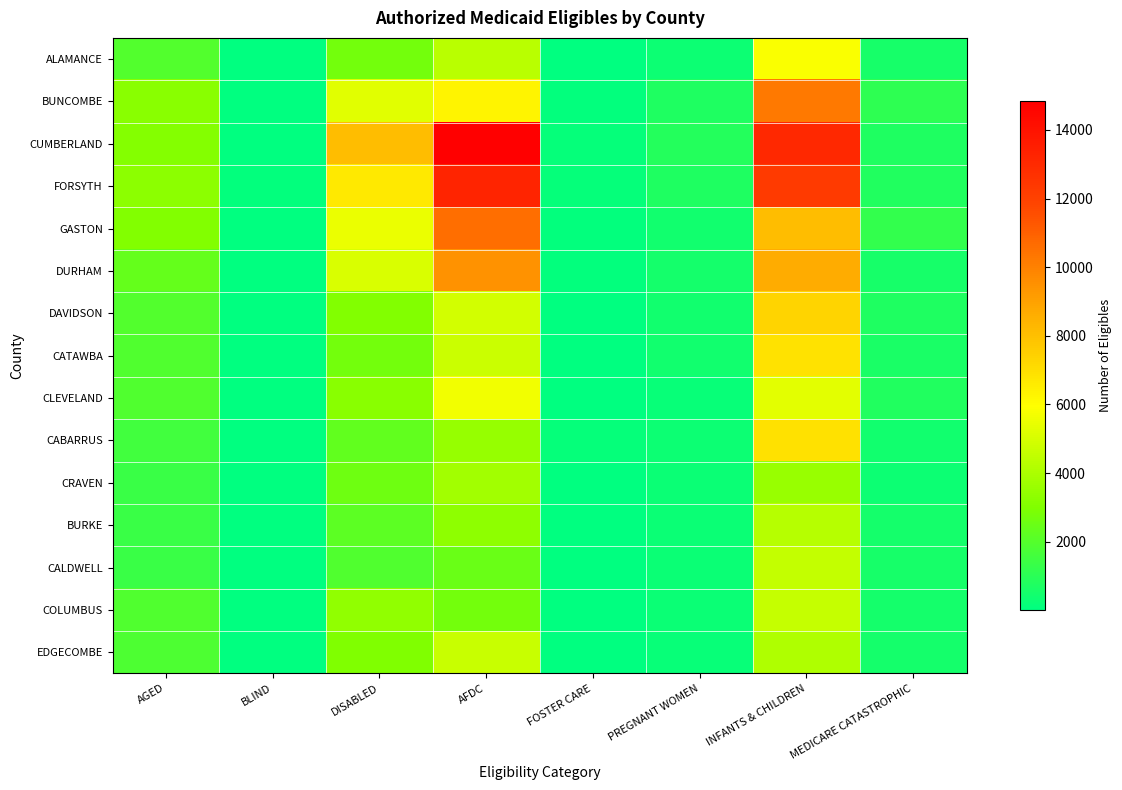

How many distinct data groups are displayed?

15